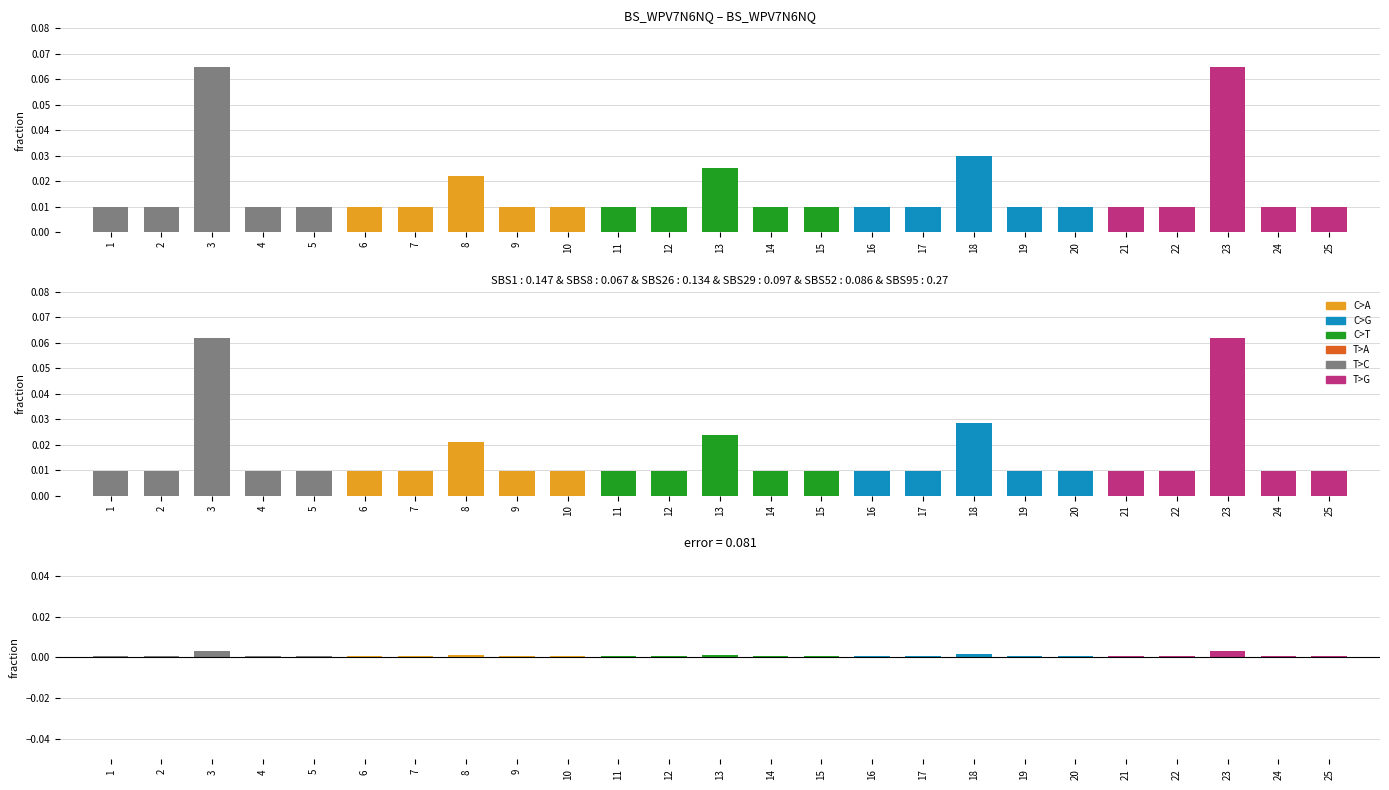

Which category has the highest value across all series?

3